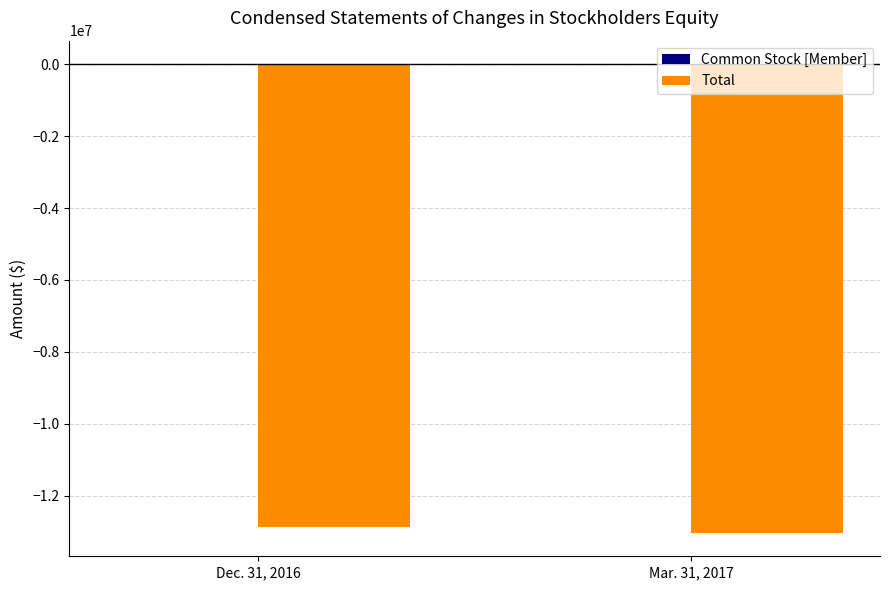

The value of Total at Dec. 31, 2016 is -8599890. True or false?

False